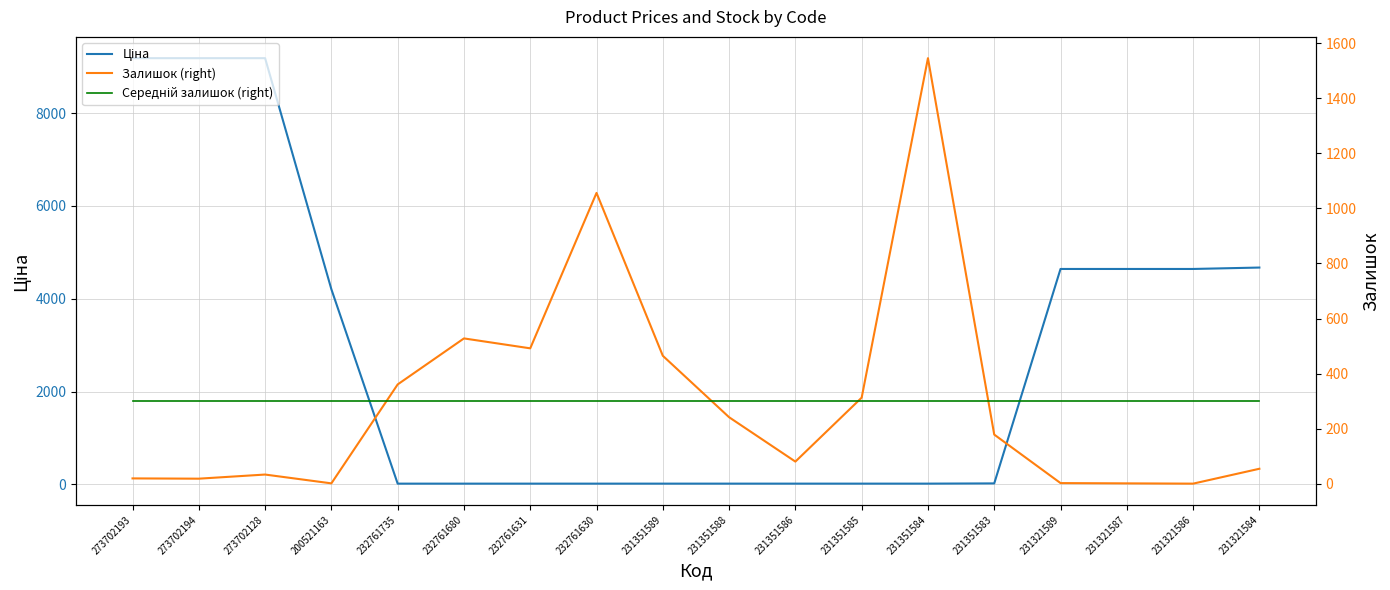

How many data points in Залишок (right) are above 179?

8